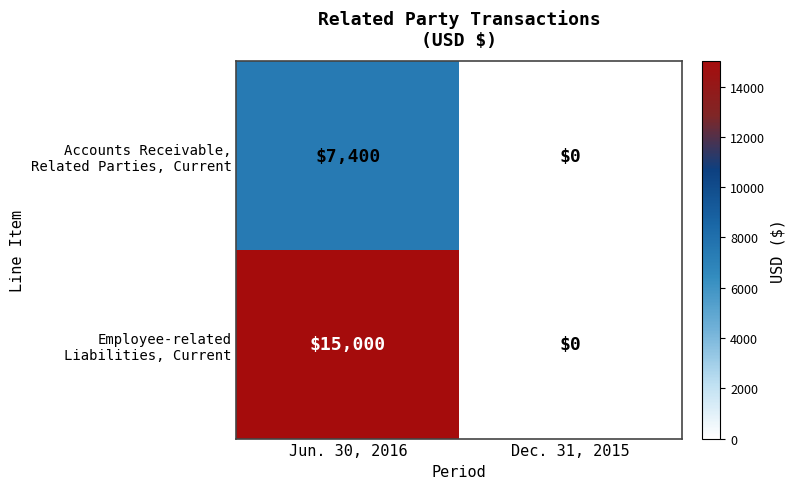

What is the maximum value shown in the chart?

15000